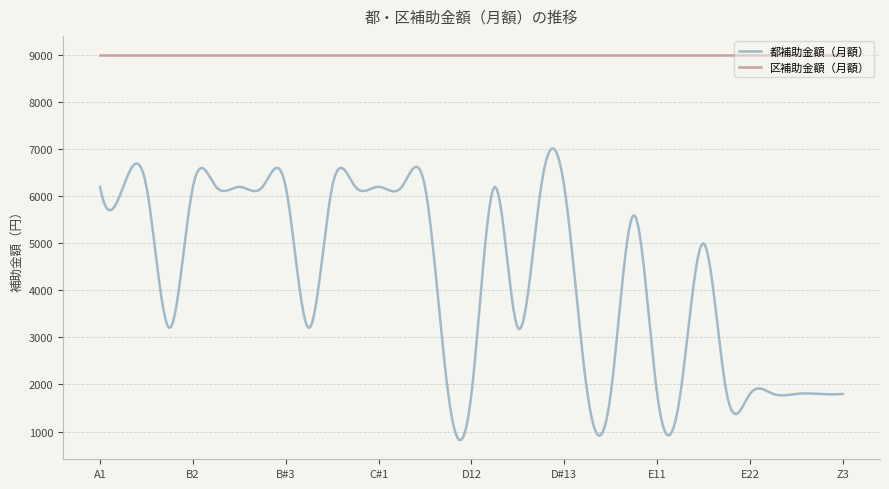

Rank the series by their average value, from lowest to highest.

都補助金額（月額）, 区補助金額（月額）